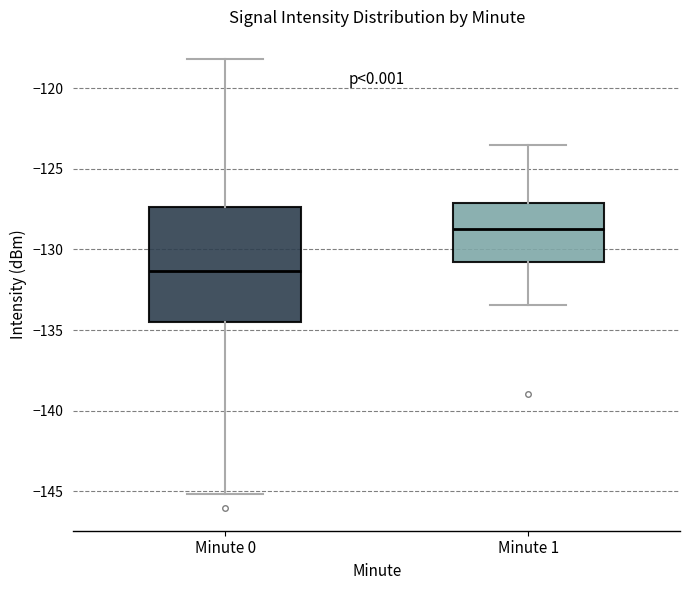

Reading left to right, read every box against the y-axis: the position of its median line, the range the box covers, and the ends of its whiskers. The values are not printed on the chart, so give them approximately, as read against the axis.

Minute 0: median -131.5, box -134.5 to -127.5, whiskers -145.0 to -118.0
Minute 1: median -128.5, box -131.0 to -127.0, whiskers -133.5 to -123.5